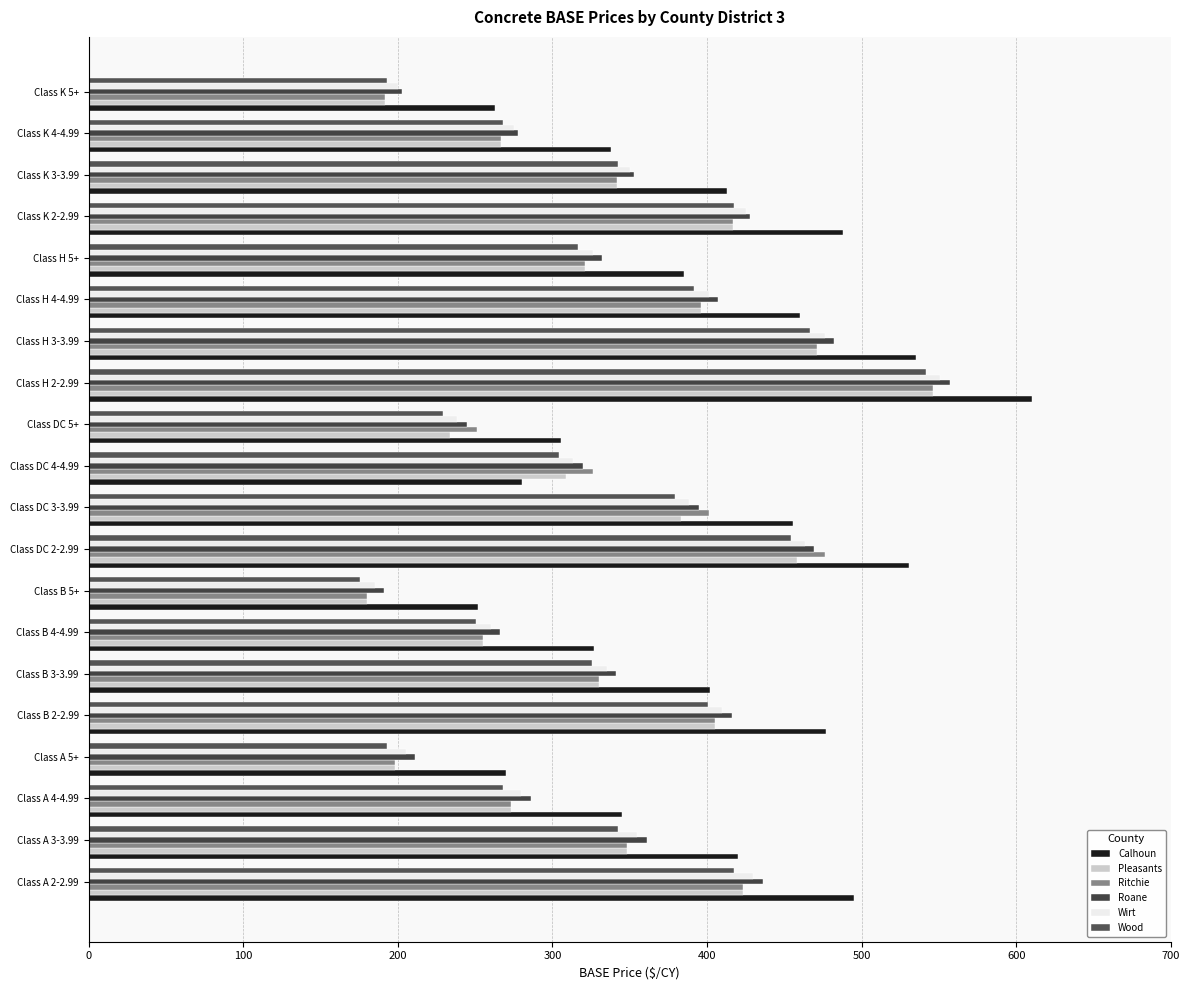

Count the number of categories in the chart.

20